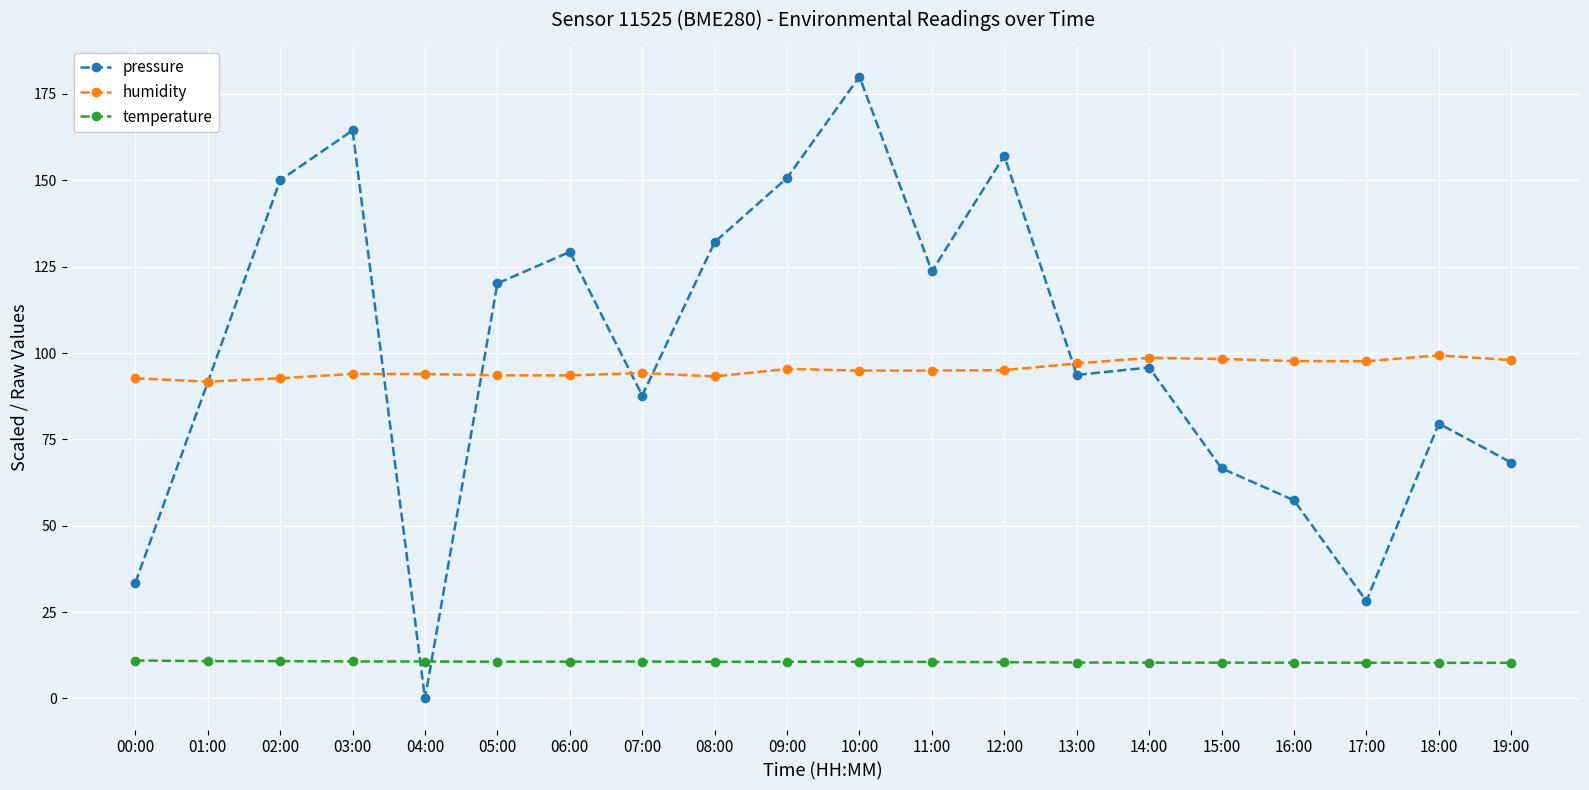

What is the difference between the highest and lowest values at 12:00?

146.6